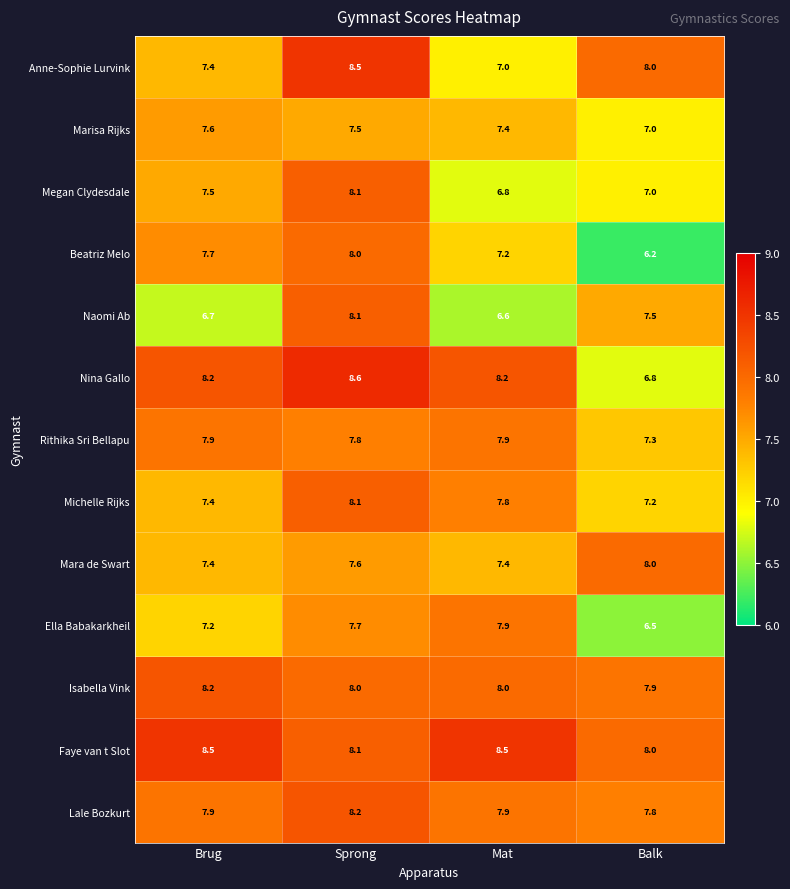

The Beatriz Melo series shows 4.5 at Sprong. True or false?

False